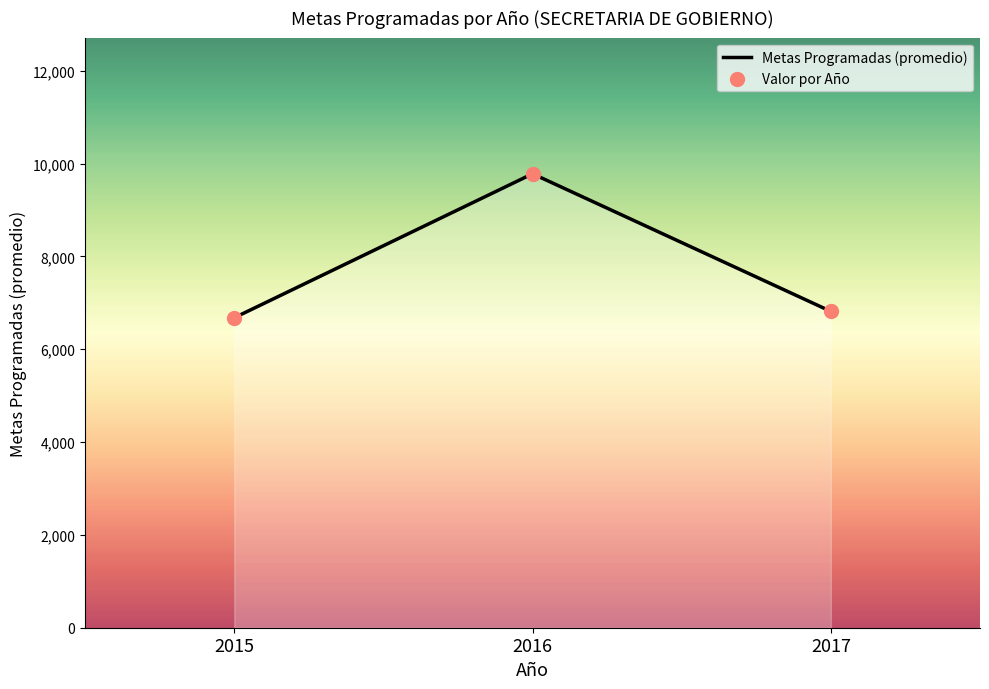

What is the maximum value shown in the chart?

9782.6